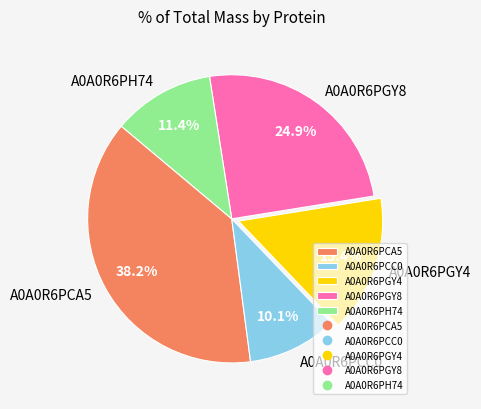

What portion of the pie excludes A0A0R6PCA5?

61.8%